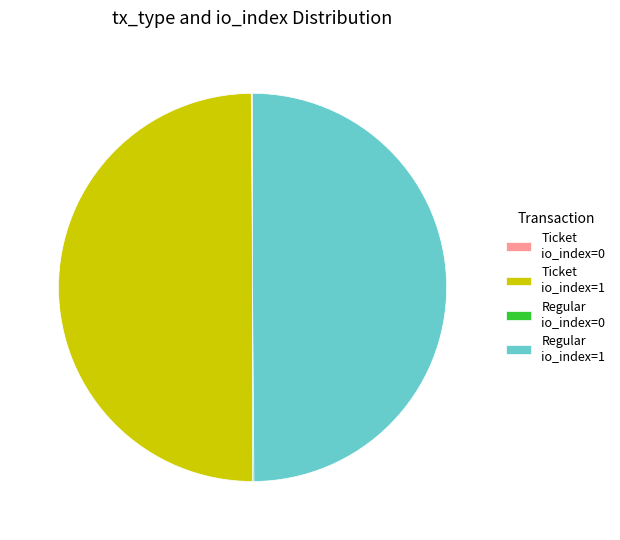

Is it true that Regular io_index=1 is 50% of the pie?

True